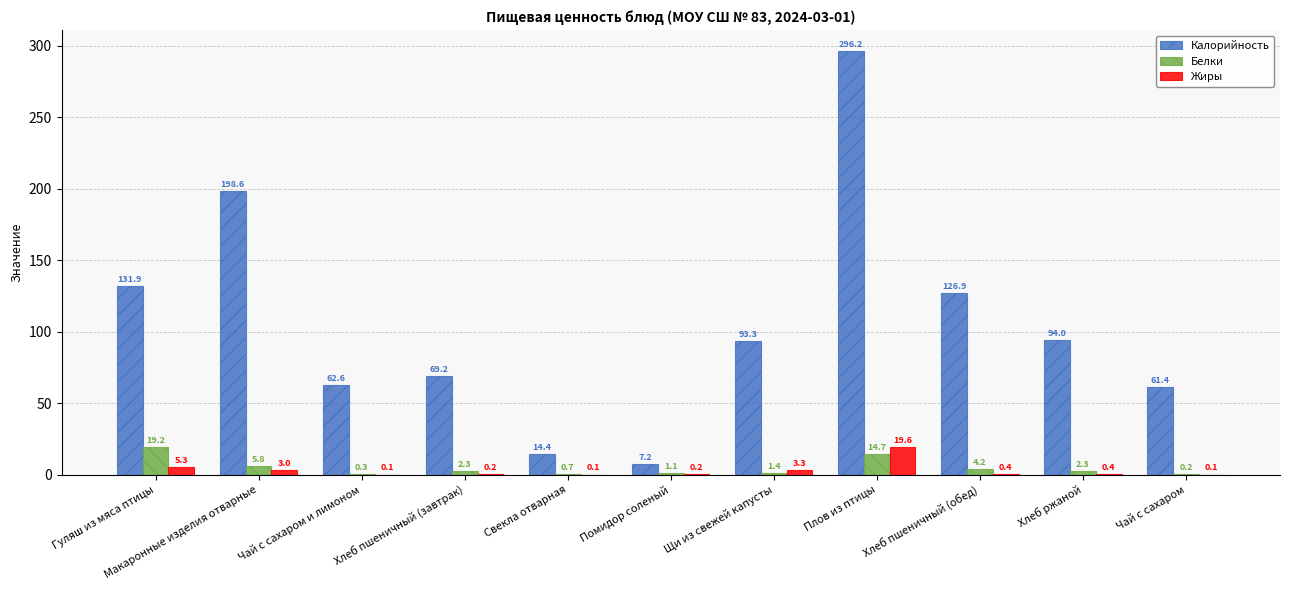

What is the sum of the Калорийность values at Хлеб пшеничный (обед) and Макаронные изделия отварные?

325.5